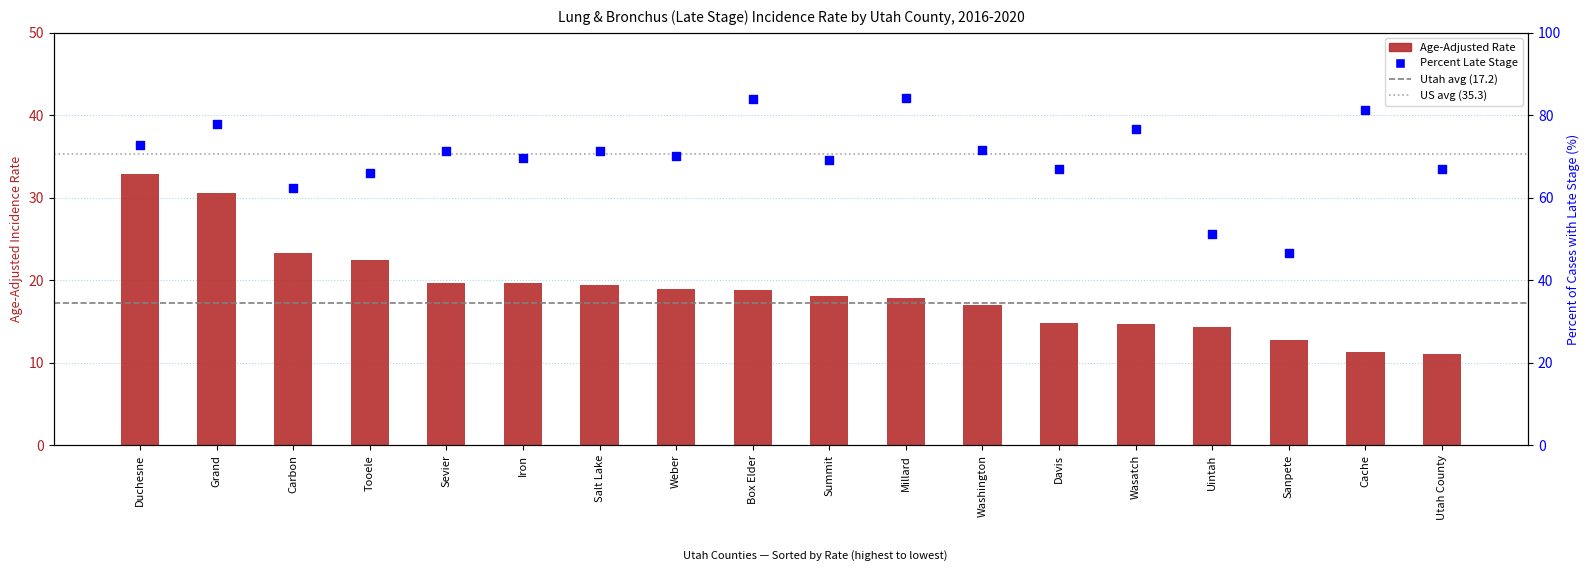

Which series reaches the minimum Y coordinate?

Age-Adjusted Rate